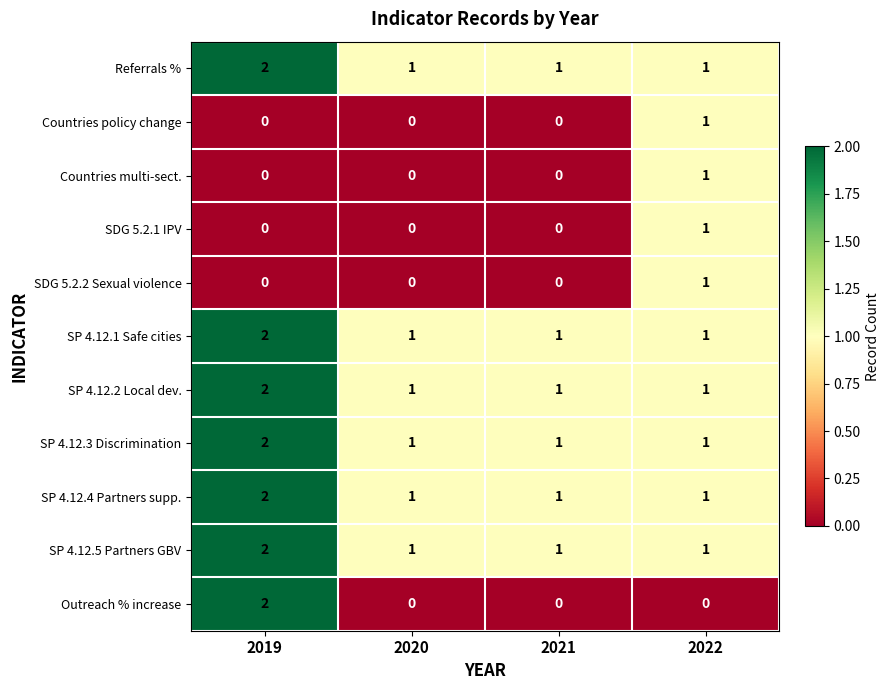

What is the sum of the SP 4.12.5 Partners GBV values at 2019 and 2022?

3